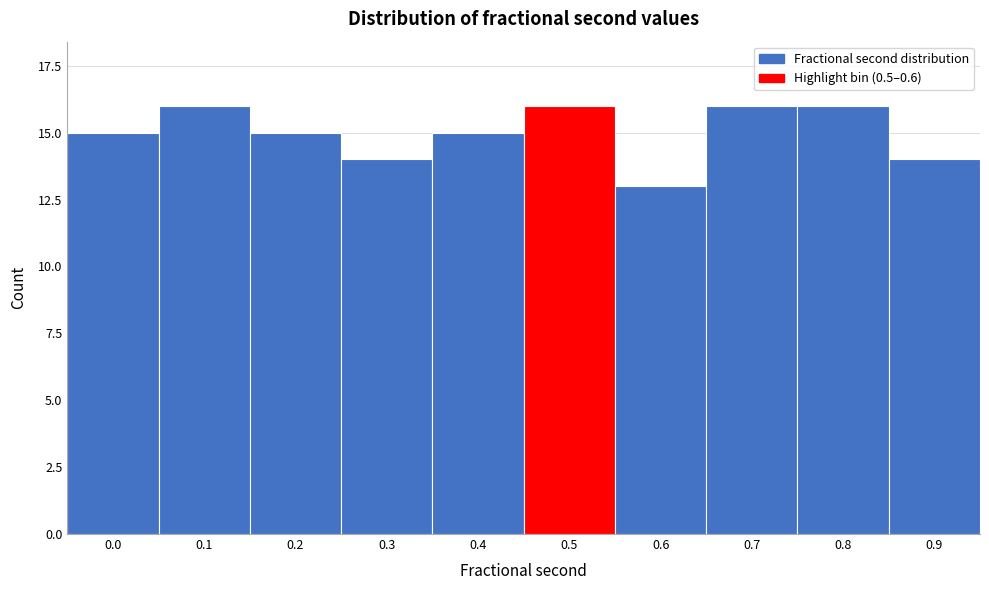

Reading right to left, list all the values displayed in this chart.

0.9=14	0.8=16	0.7=16	0.6=13	0.5=16	0.4=15	0.3=14	0.2=15	0.1=16	0.0=15